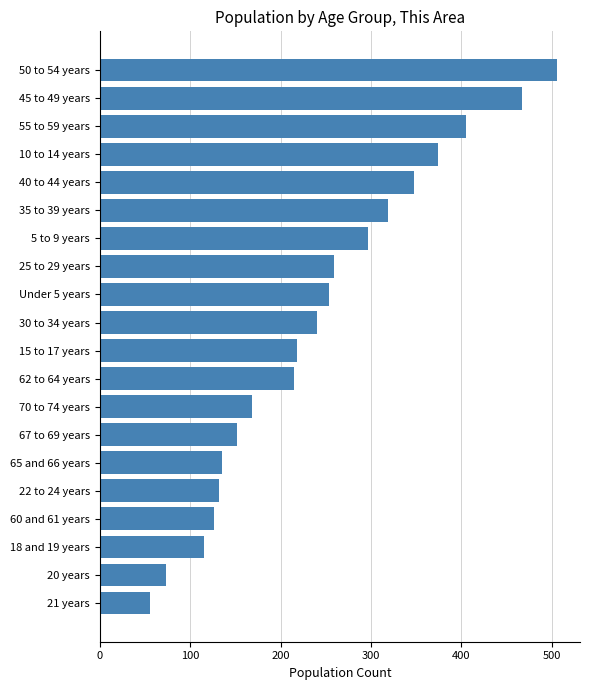

Reading bottom to top, what are all the values shown in this chart?

21 years=56	20 years=73	18 and 19 years=115	60 and 61 years=126	22 to 24 years=132	65 and 66 years=135	67 to 69 years=152	70 to 74 years=168	62 to 64 years=215	15 to 17 years=218	30 to 34 years=240	Under 5 years=254	25 to 29 years=259	5 to 9 years=297	35 to 39 years=319	40 to 44 years=348	10 to 14 years=374	55 to 59 years=405	45 to 49 years=467	50 to 54 years=506